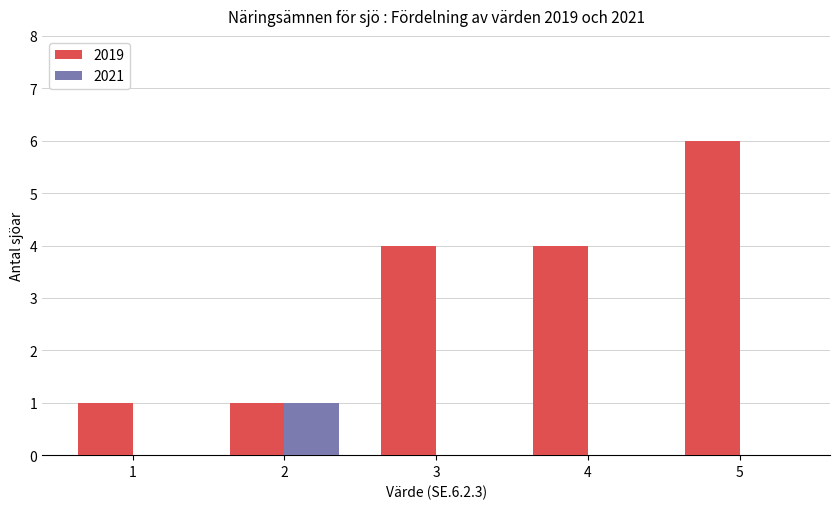

What is the sum of all 2019 values?

16